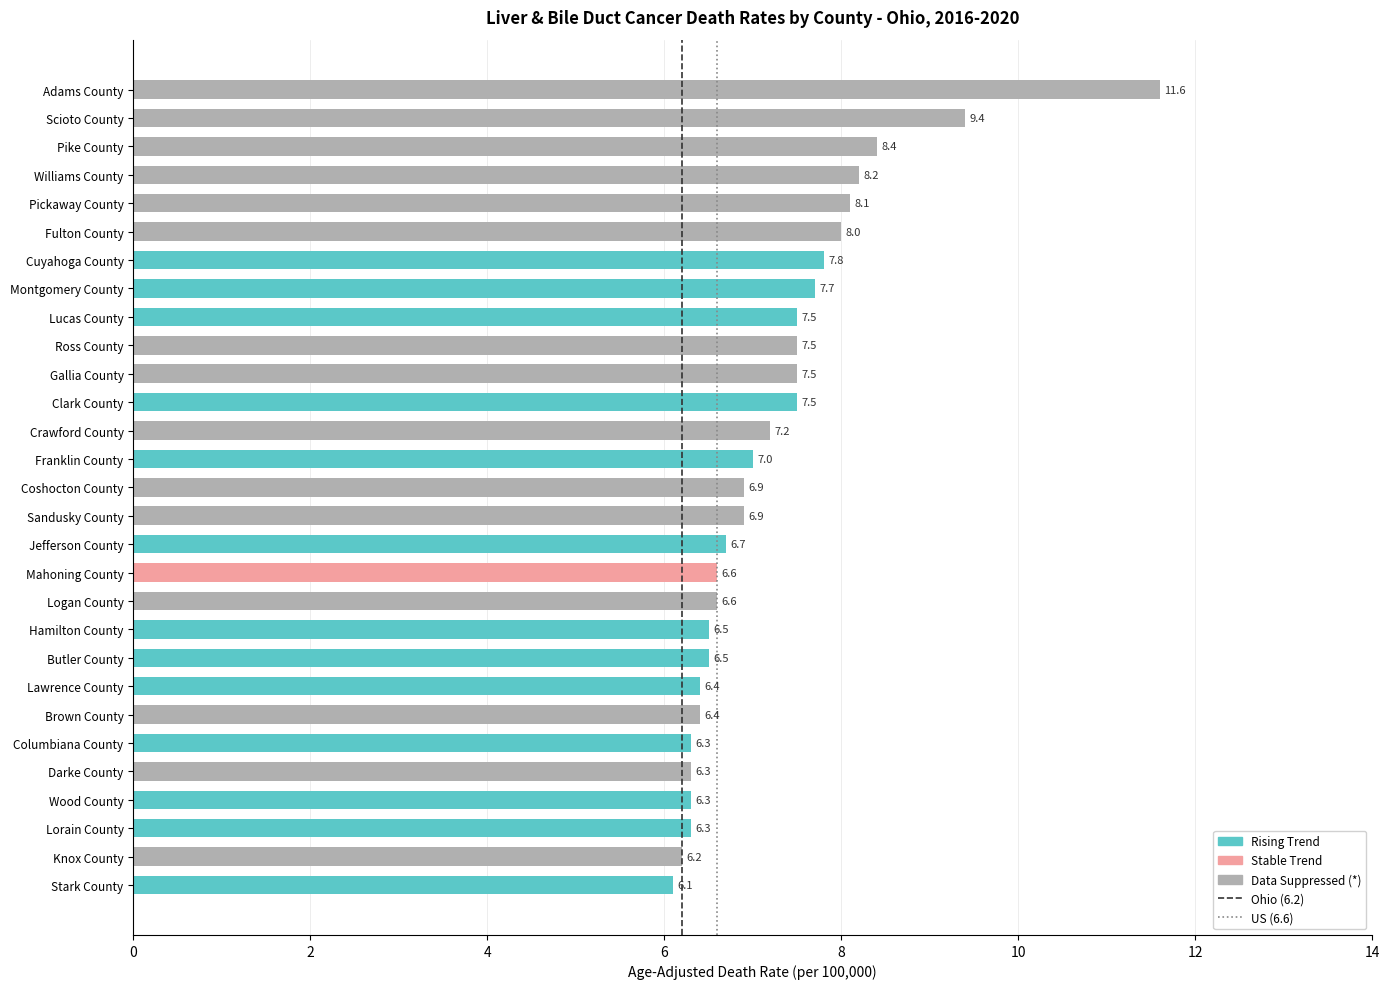

At which category does the chart reach its peak across all series?

Adams County